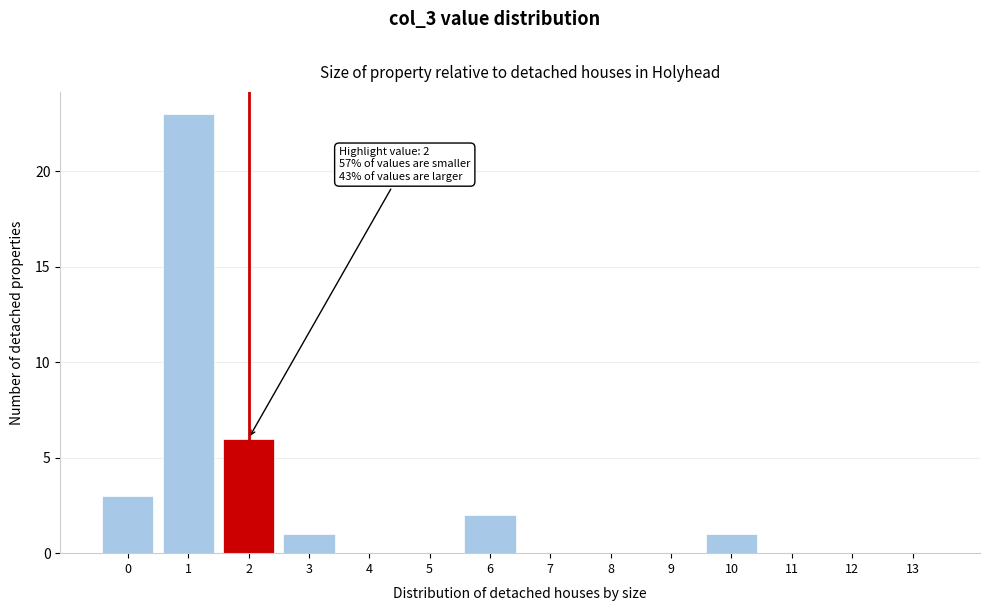

Reading right to left, list all the values displayed in this chart.

13=0	12=0	11=0	10=1	9=0	8=0	7=0	6=2	5=0	4=0	3=1	2=6	1=23	0=3